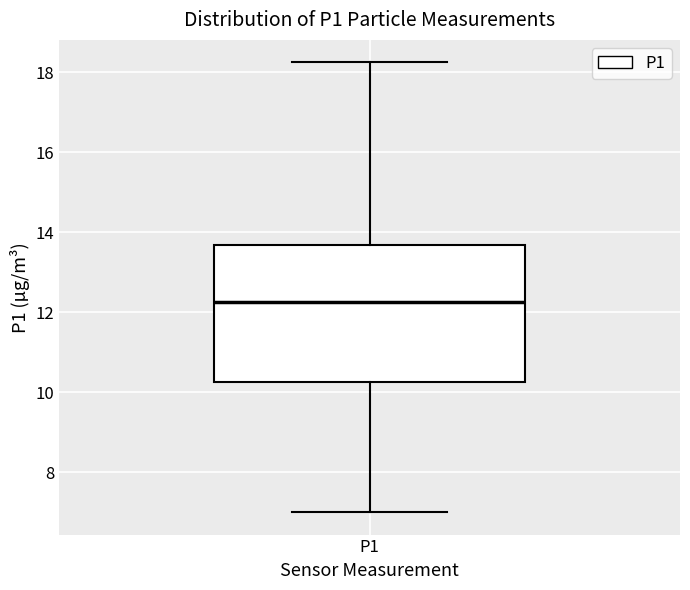

Transcribe this box plot: give where the median line is, the range the box spans, and where the two whiskers end, as read against the y-axis. The values are not printed on the chart, so give them approximately, as read against the axis.

median 12.2, box 10.2 to 13.6, whiskers 7.0 to 18.2